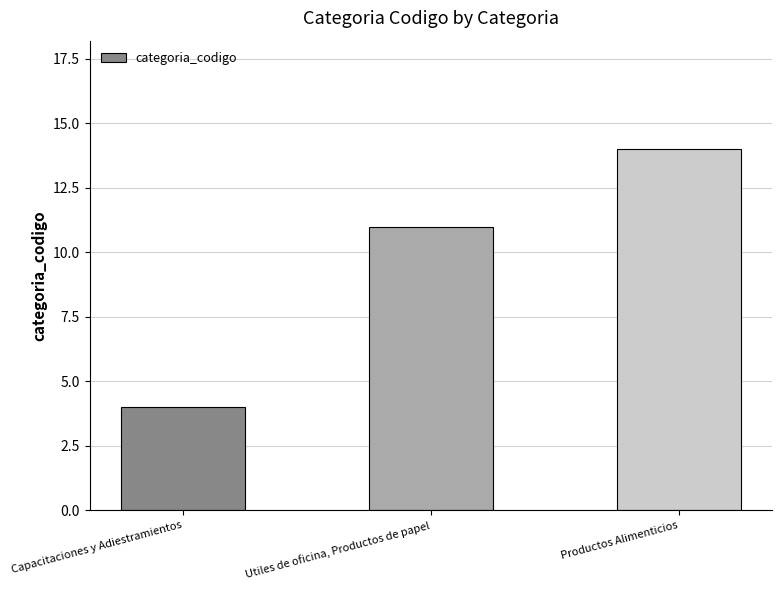

How many data points are less than 11?

1